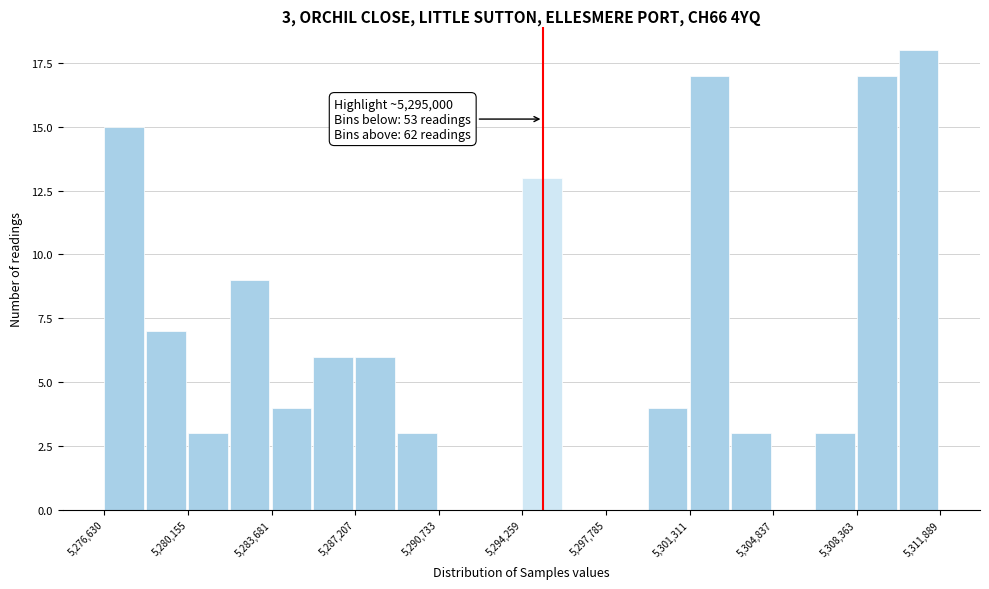

Read against the x-axis, roughly where is the centre of the tallest bar?

5311000